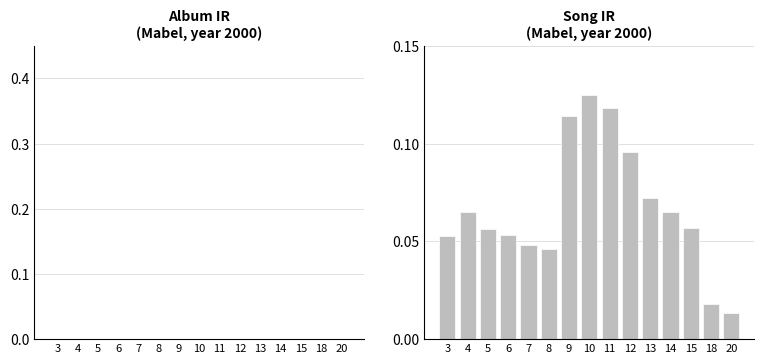

Count the number of data series in this chart.

1